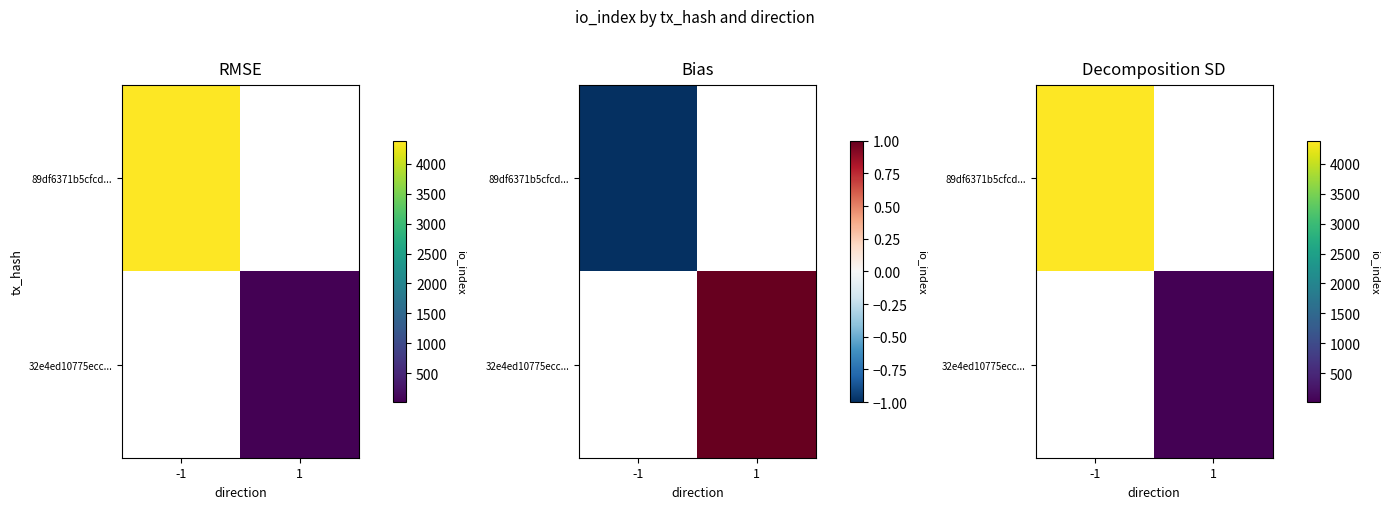

The 89df6371b5cfcd... series shows 4382.0 at -1. True or false?

True